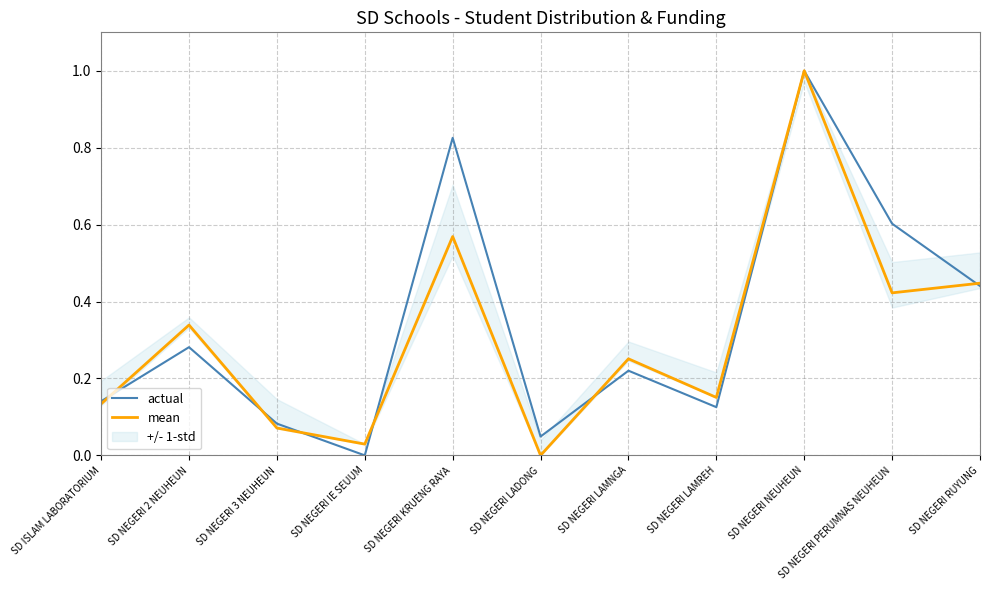

What is the difference between the mean values at SD NEGERI NEUHEUN and SD NEGERI LADONG?

1.0